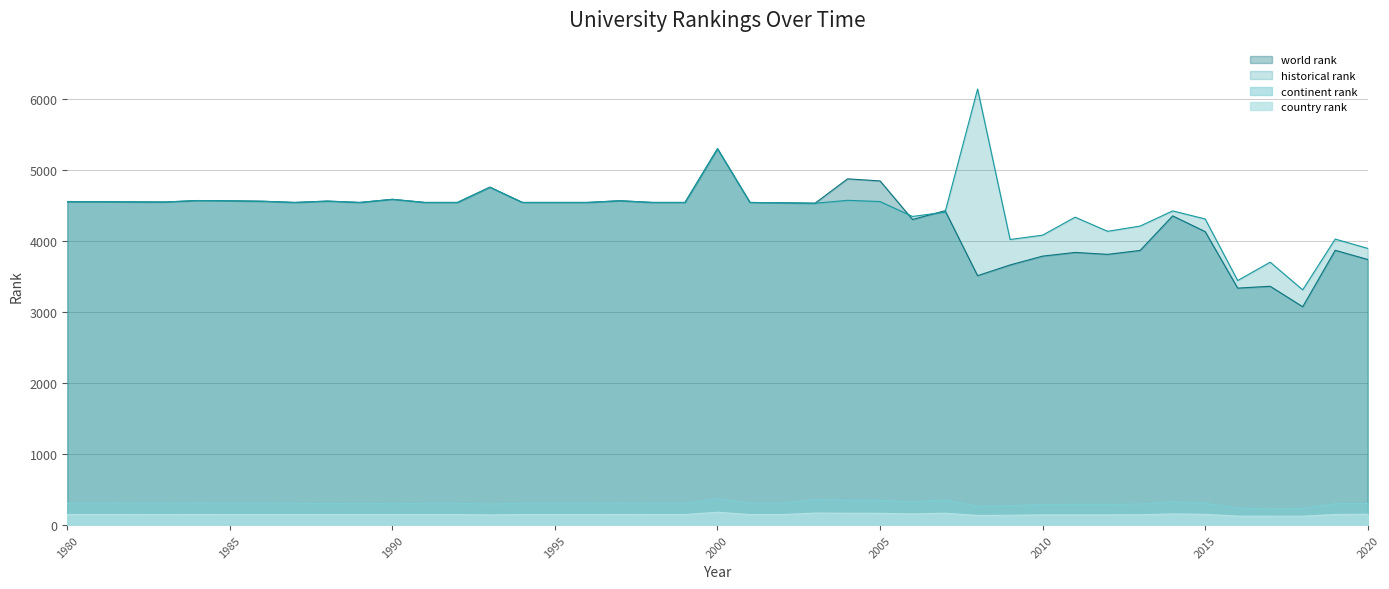

Is it true that continent rank equals 64 at 1992?

False